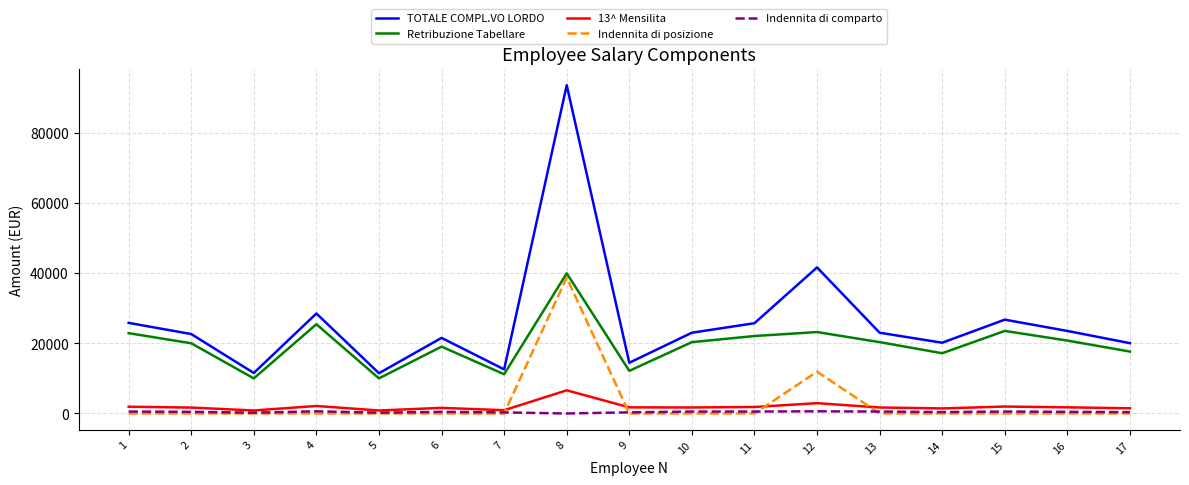

What is the difference between the maximum and second lowest values in the 13^ Mensilita series?

5745.6